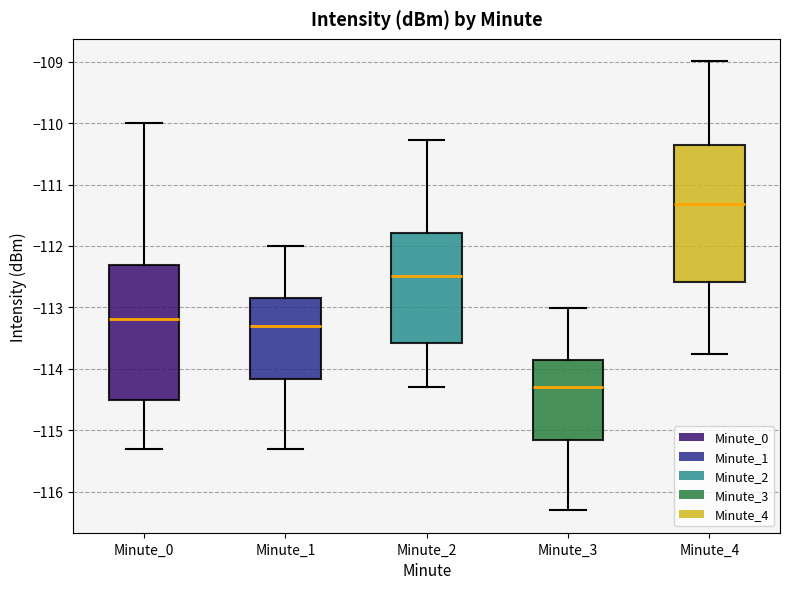

Where is the lower edge of the box for Minute_4 on the y-axis? The values are not printed on the chart, so give them approximately, as read against the axis.

-112.6